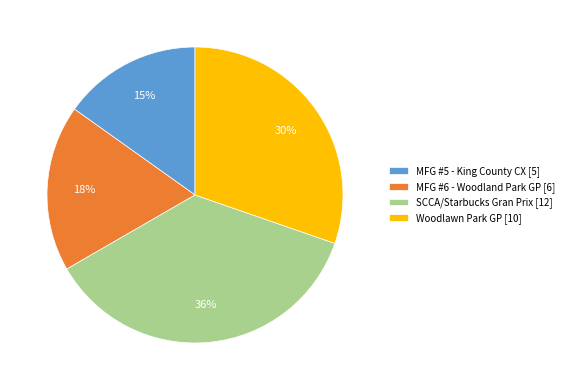

Is there any slice that represents more than half of the pie?

No